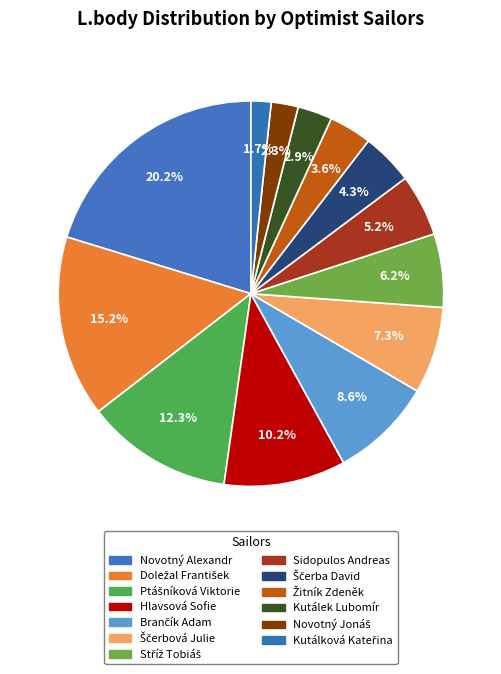

How many segments does this pie chart have?

13